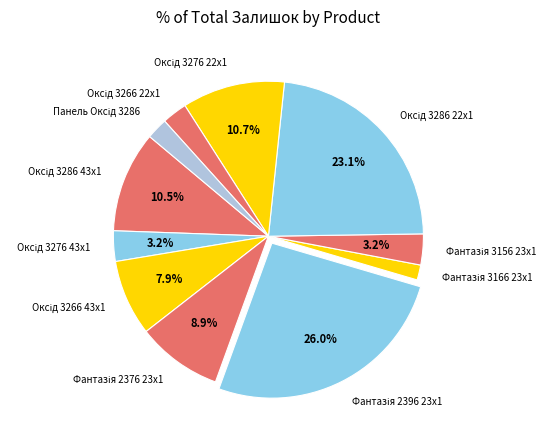

Is there any slice that represents more than half of the pie?

No